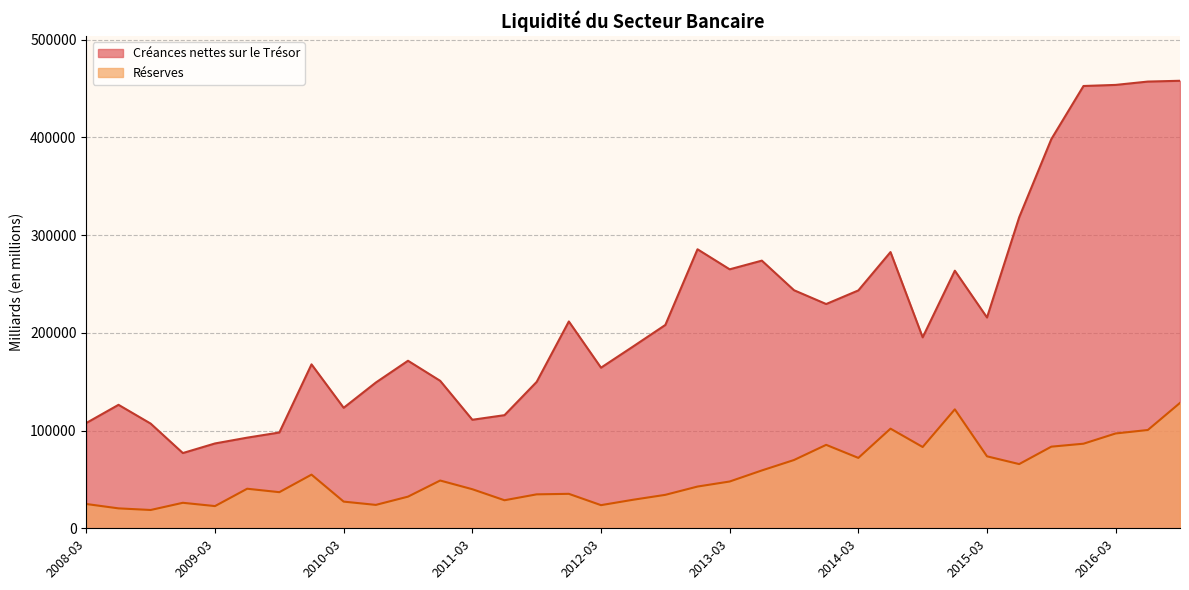

Which series has the largest range (max minus min)?

Créances nettes sur le Trésor